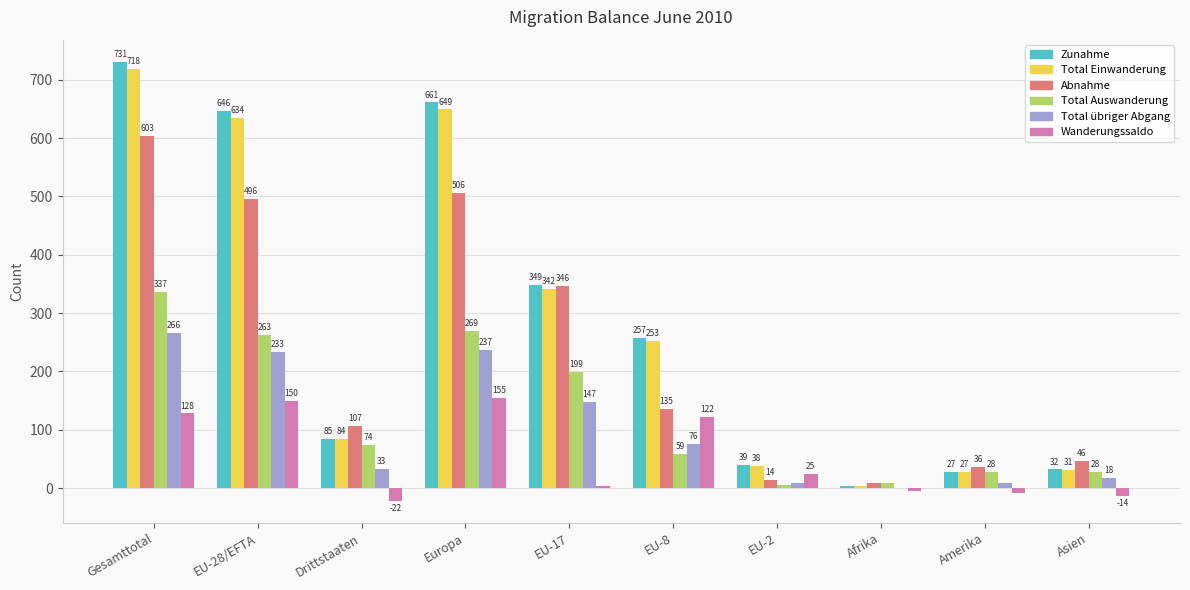

What is the spread (max minus min) of values at Asien?

60